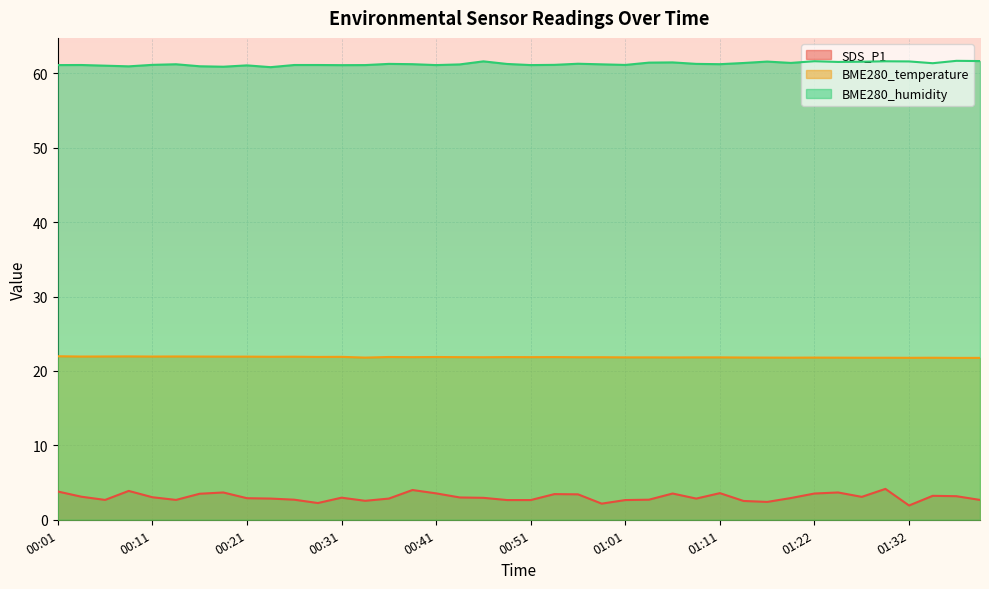

What position from the right is 01:39?

1